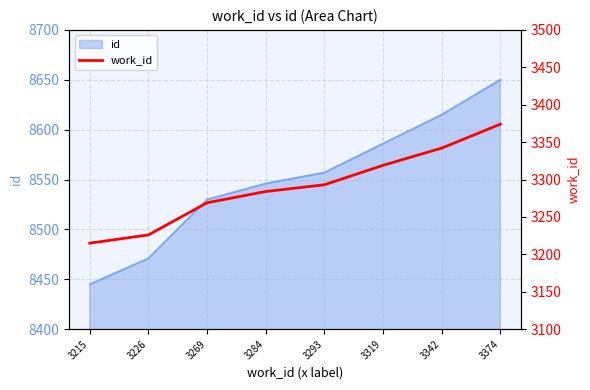

List the labels in order of value, smallest first.

3215, 3226, 3269, 3284, 3293, 3319, 3342, 3374